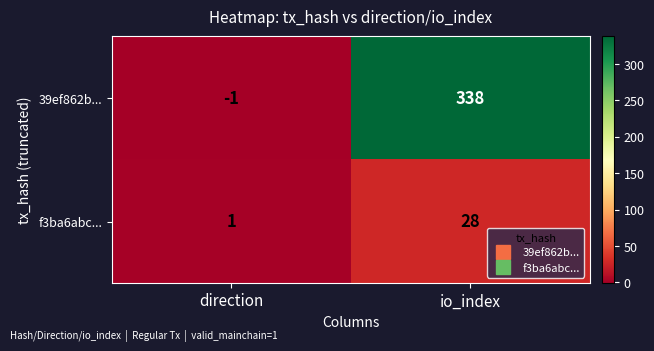

How many distinct data groups are displayed?

2